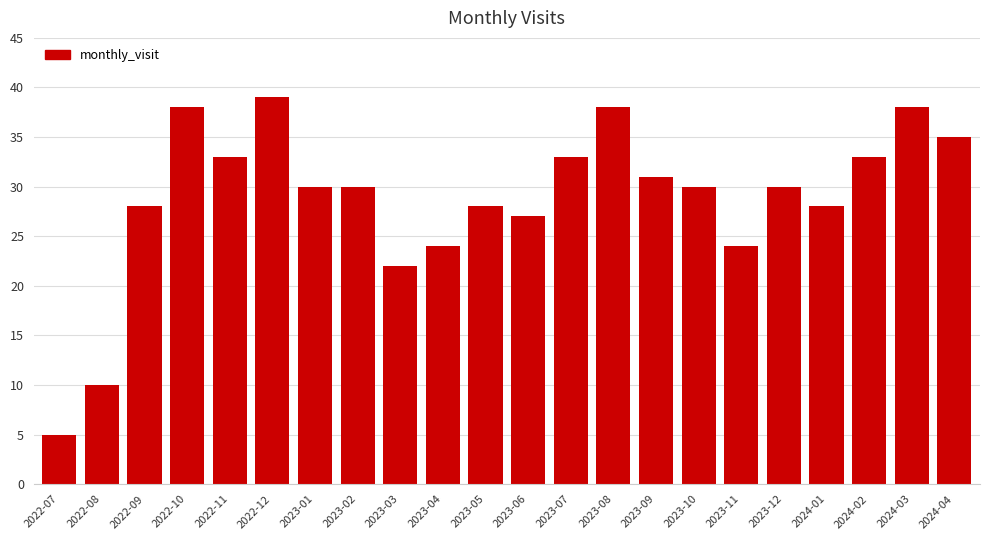

Reading left to right, what are all the values shown in this chart?

2022-07=5	2022-08=10	2022-09=28	2022-10=38	2022-11=33	2022-12=39	2023-01=30	2023-02=30	2023-03=22	2023-04=24	2023-05=28	2023-06=27	2023-07=33	2023-08=38	2023-09=31	2023-10=30	2023-11=24	2023-12=30	2024-01=28	2024-02=33	2024-03=38	2024-04=35